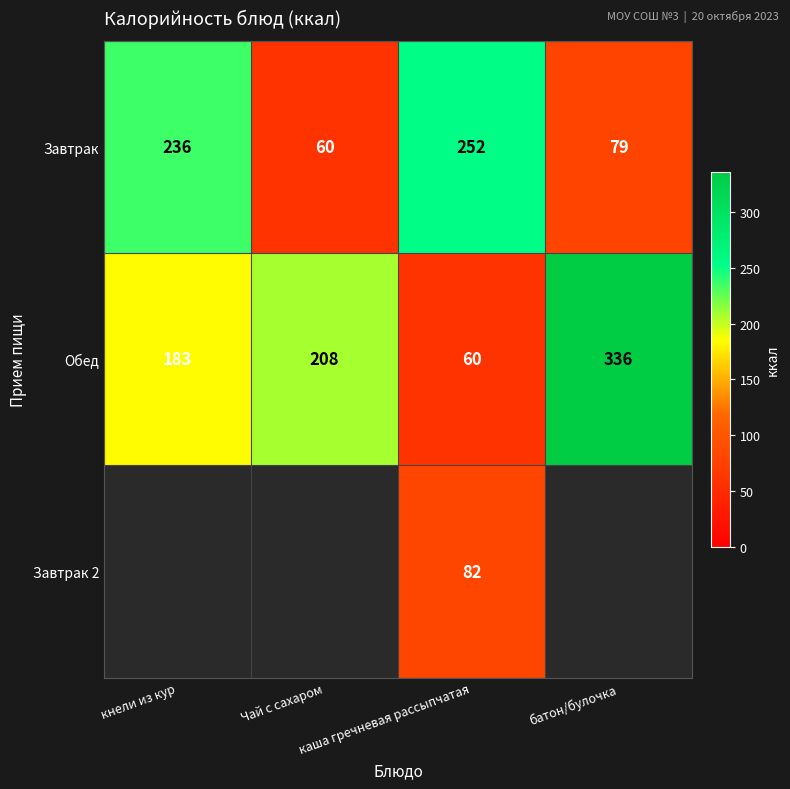

What is the difference between the maximum and minimum values in the Завтрак series?

192